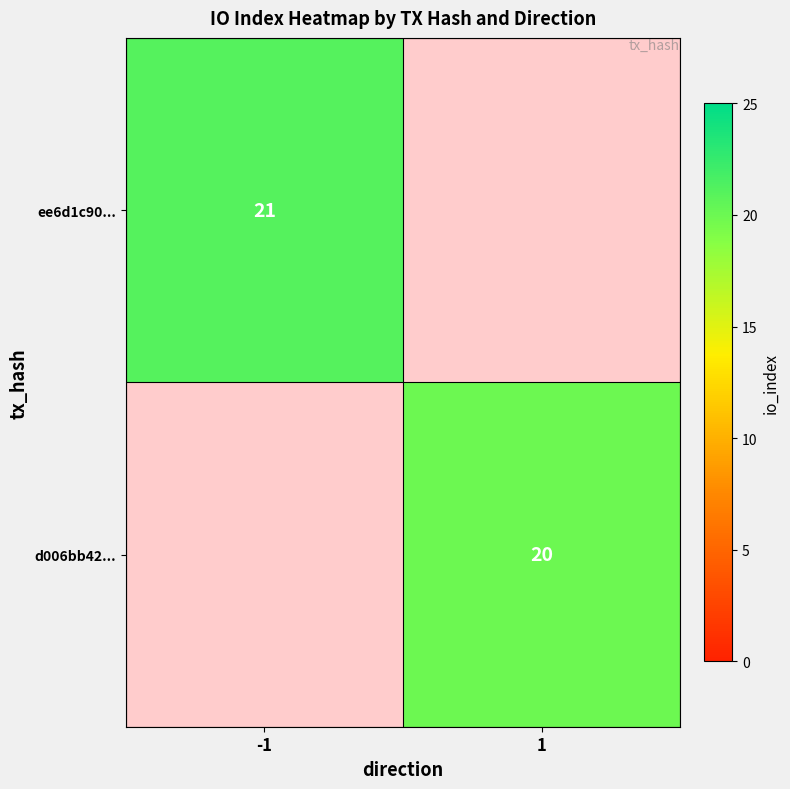

What is the greatest value displayed?

21.0